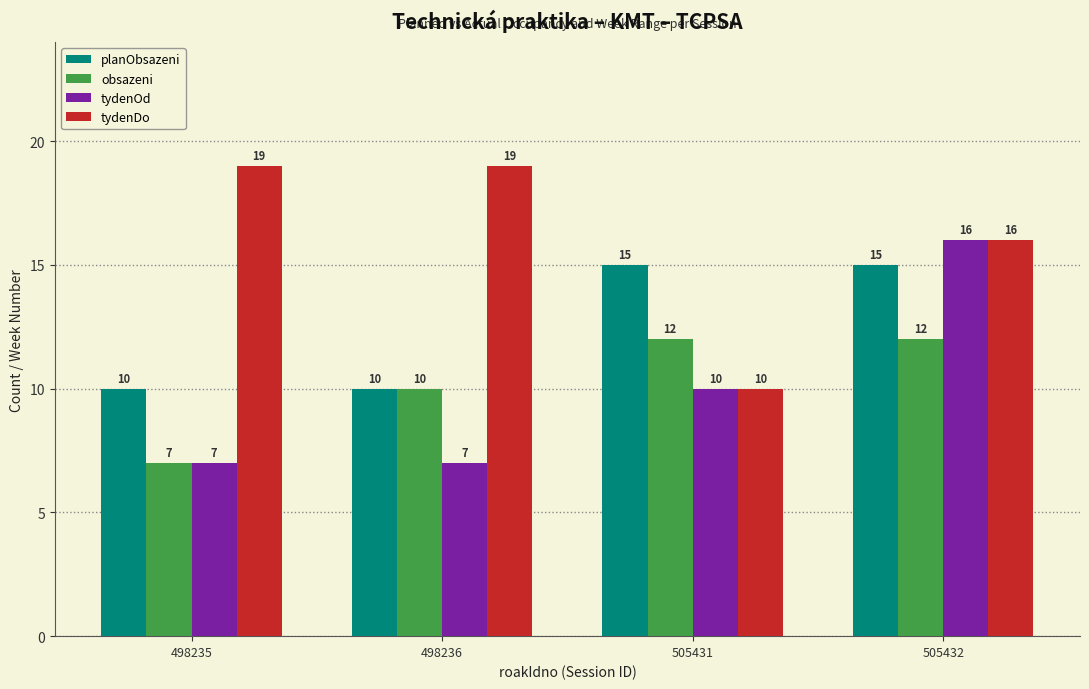

List the series in order of their peak value, lowest first.

obsazeni, planObsazeni, tydenOd, tydenDo